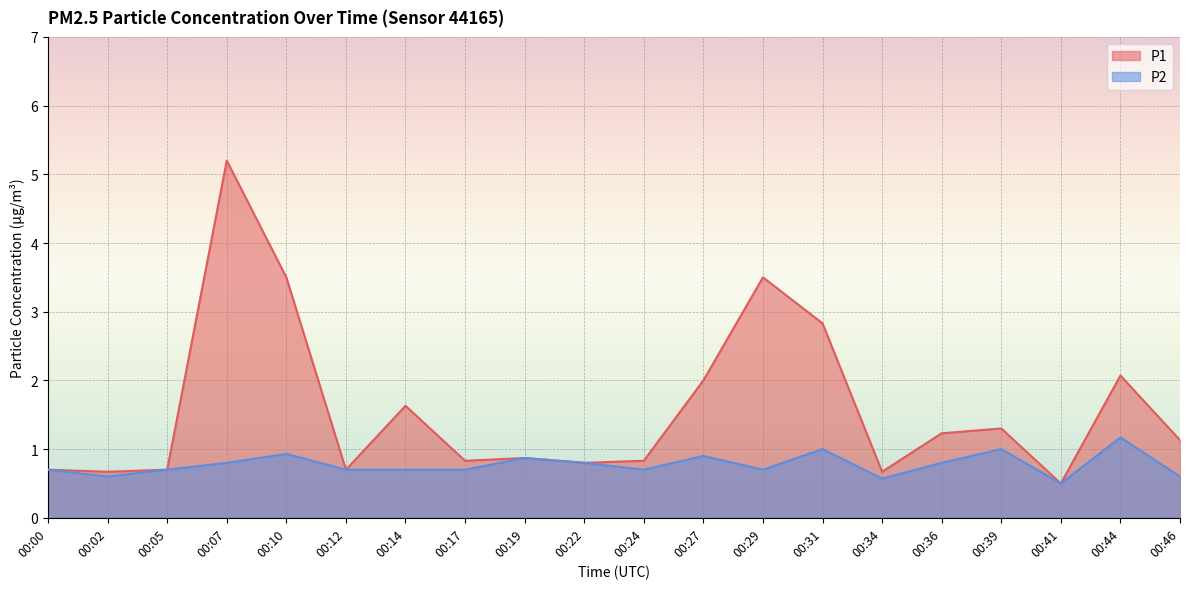

What is the approximate value of P2 at 00:34?

0.6